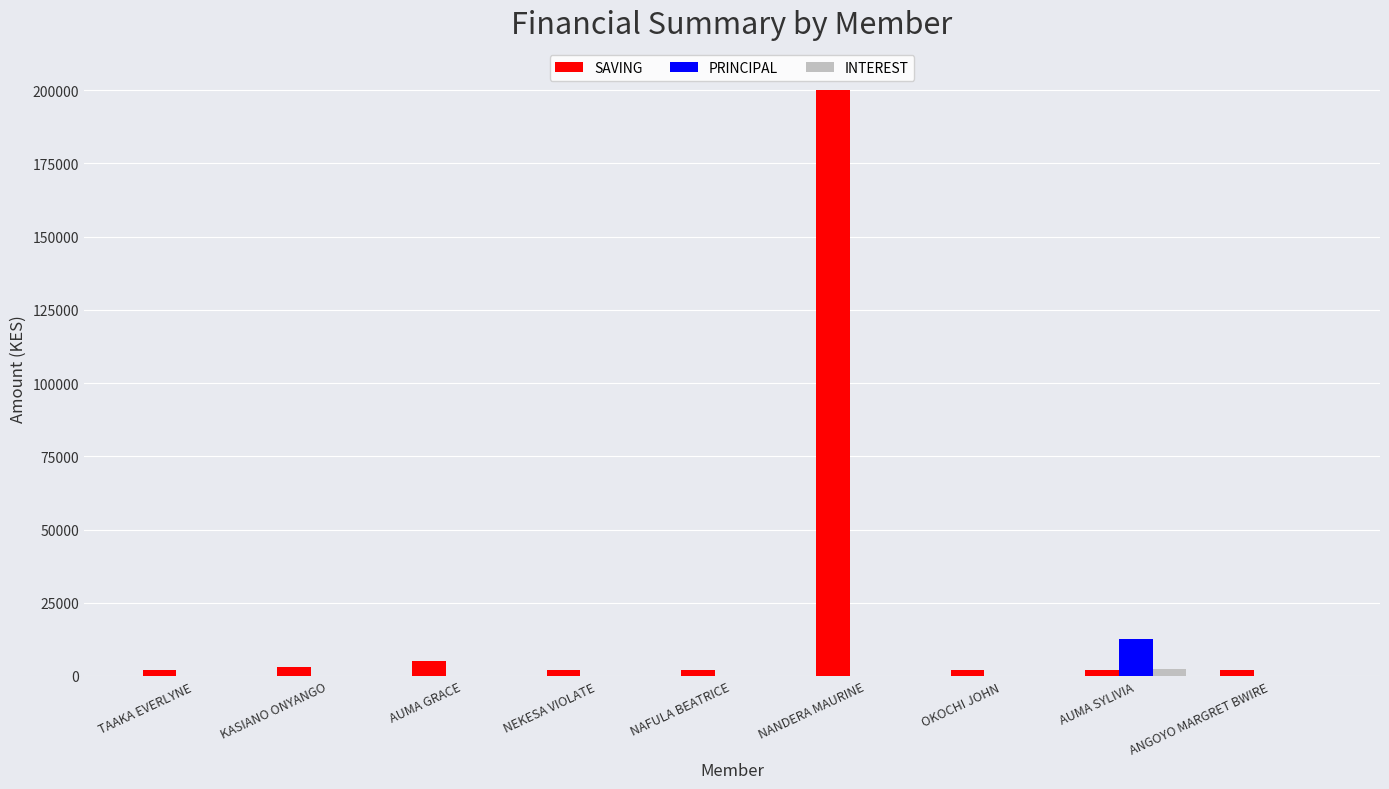

What is the maximum value shown in the chart?

200000